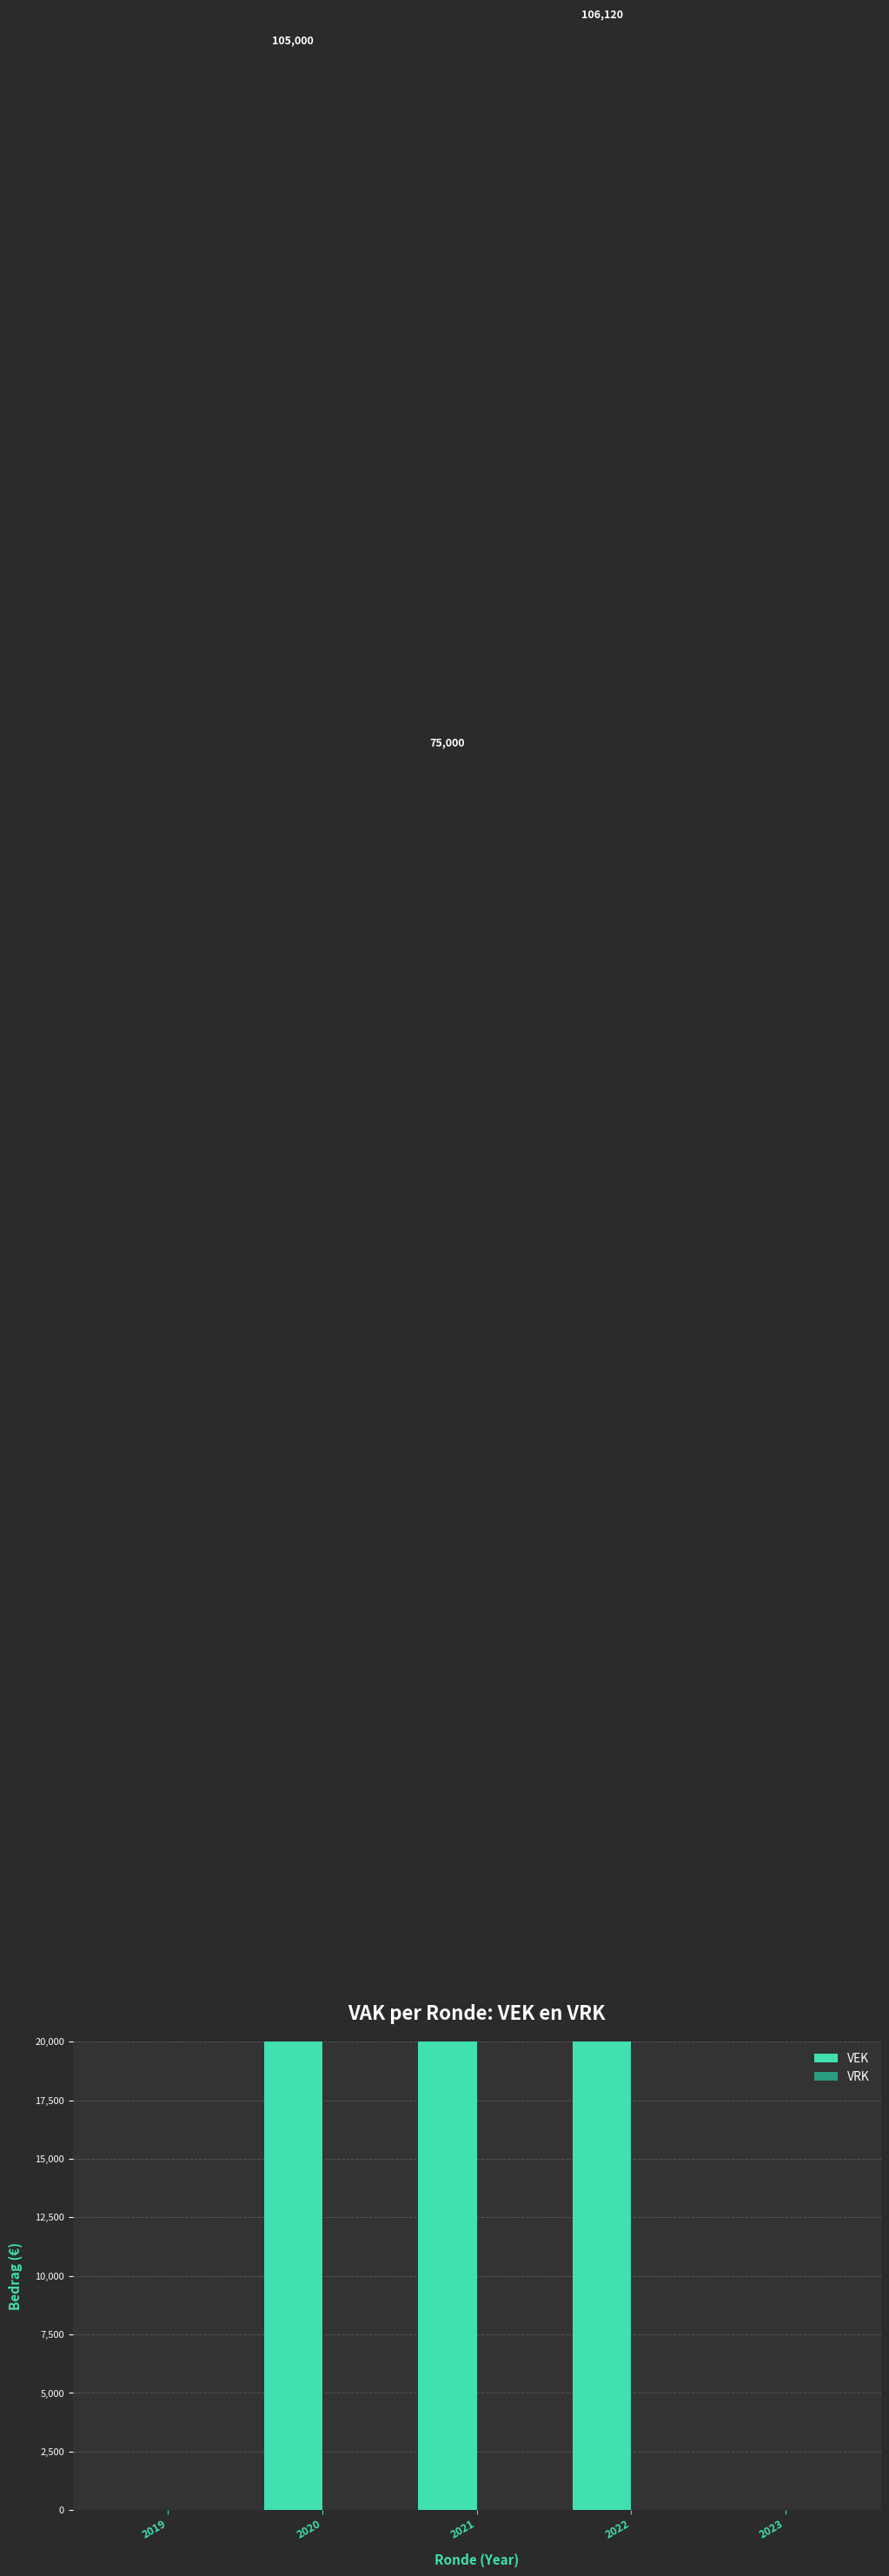

What is the value of the VEK bar at the 2nd from the left?

105000